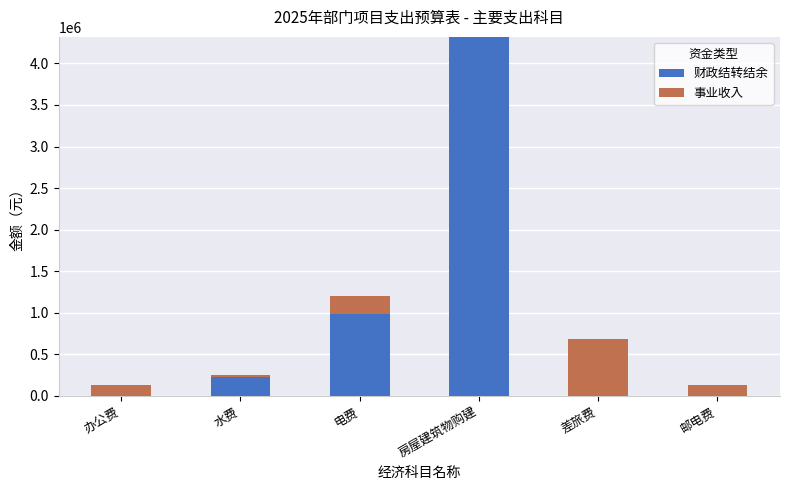

Where is 财政结转结余 nearest to the value 2160000?

电费